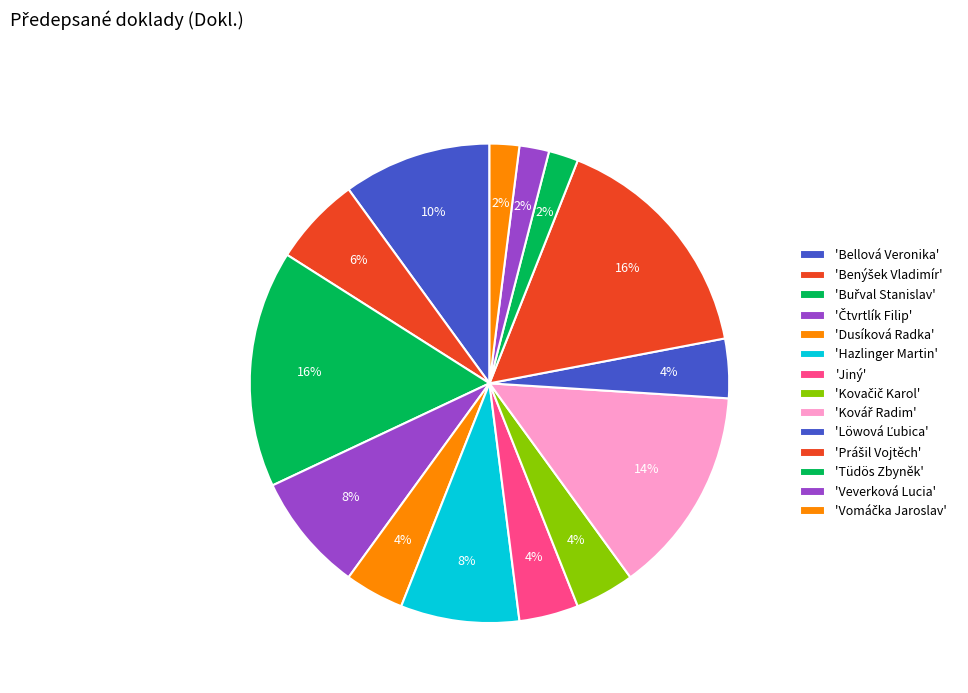

To the nearest percent, what is the average slice percentage?

7%